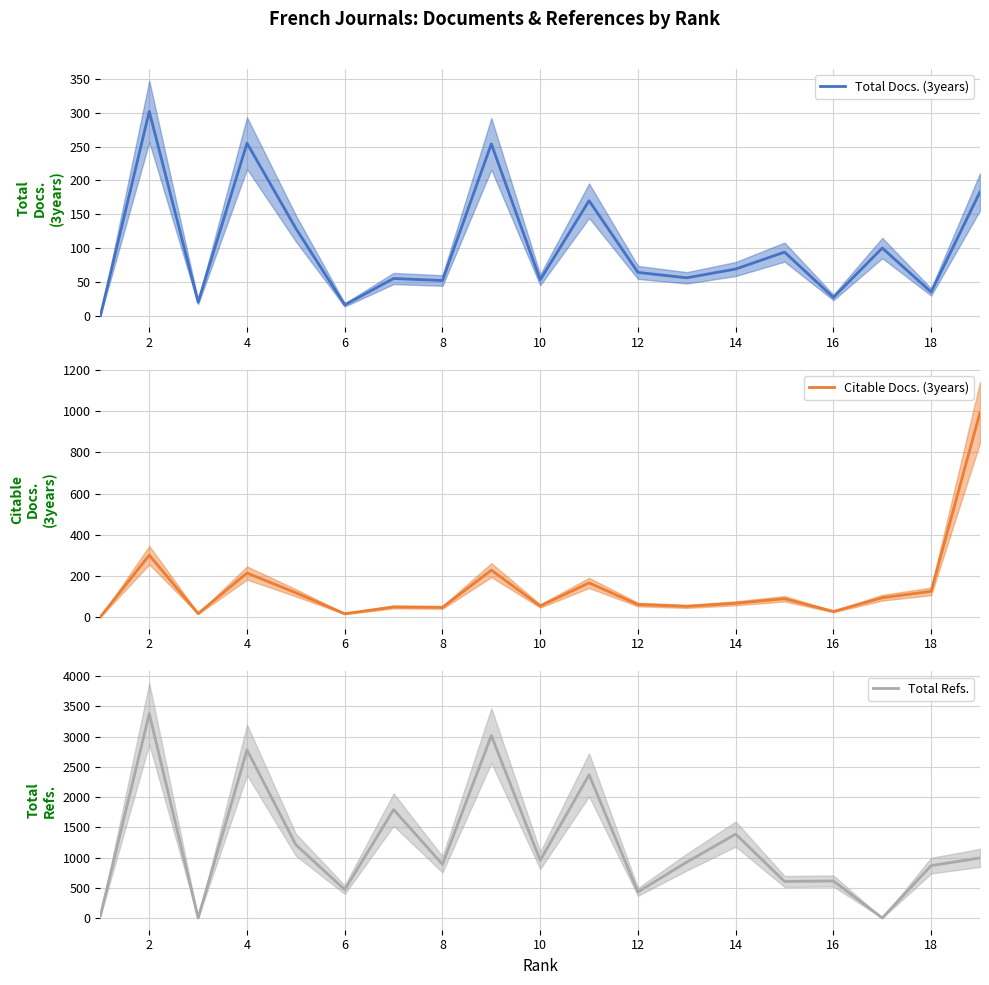

How many times do Citable Docs. (3years) and Total Docs. (3years) cross each other?

1